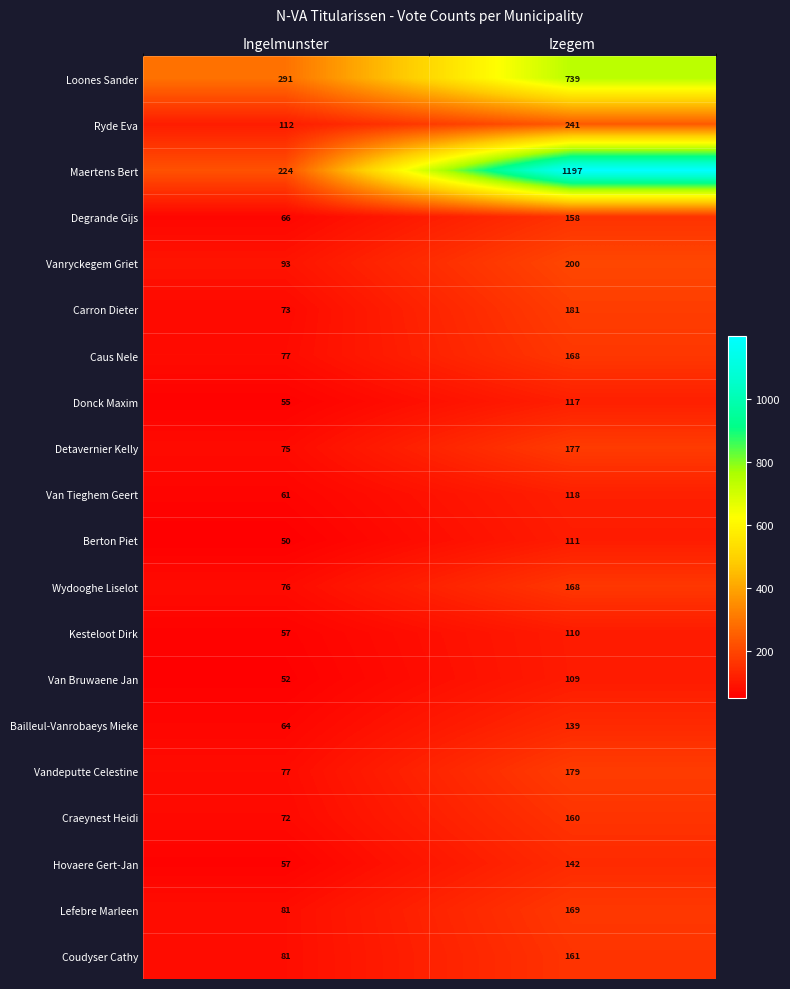

Which series has the largest range (max minus min)?

Maertens Bert